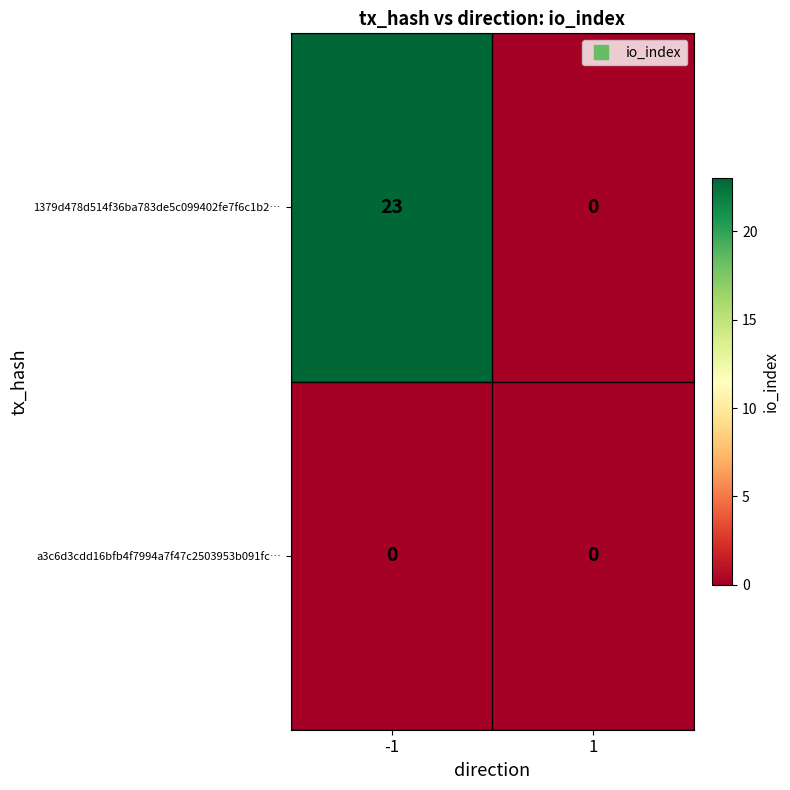

At which category is the sum across all series the highest?

-1